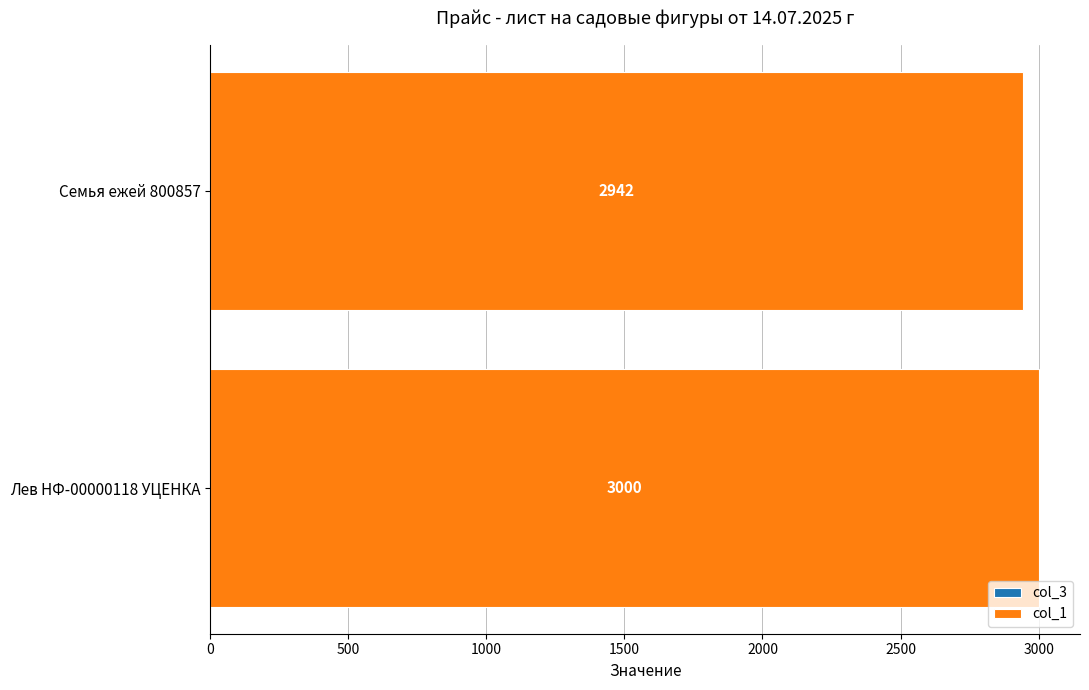

What is the difference between the values at Семья ежей 800857 and Лев НФ-00000118 УЦЕНКА?

58